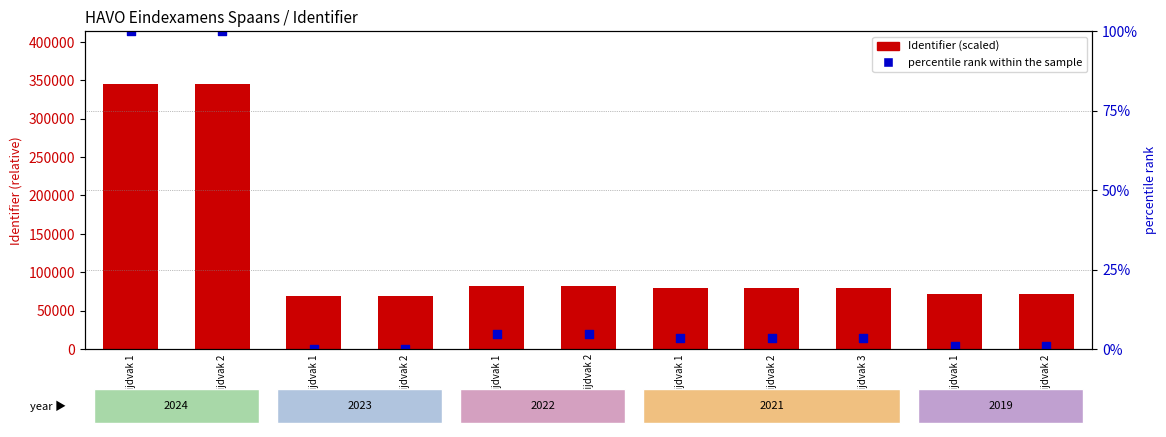

What are all the series names shown in the legend?

Identifier (scaled), percentile rank within the sample